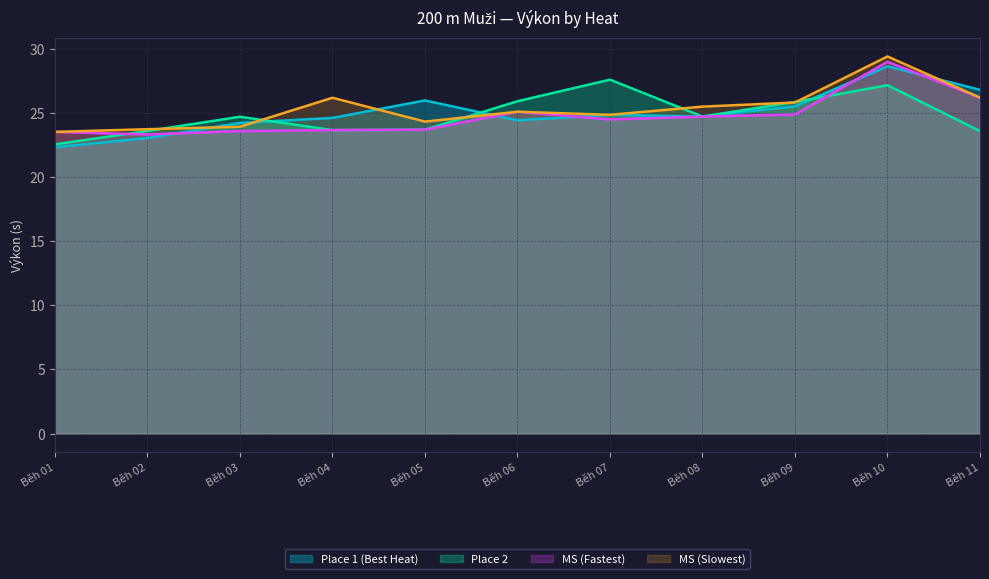

At which label does MS (Fastest) first exceed 24?

Běh 06